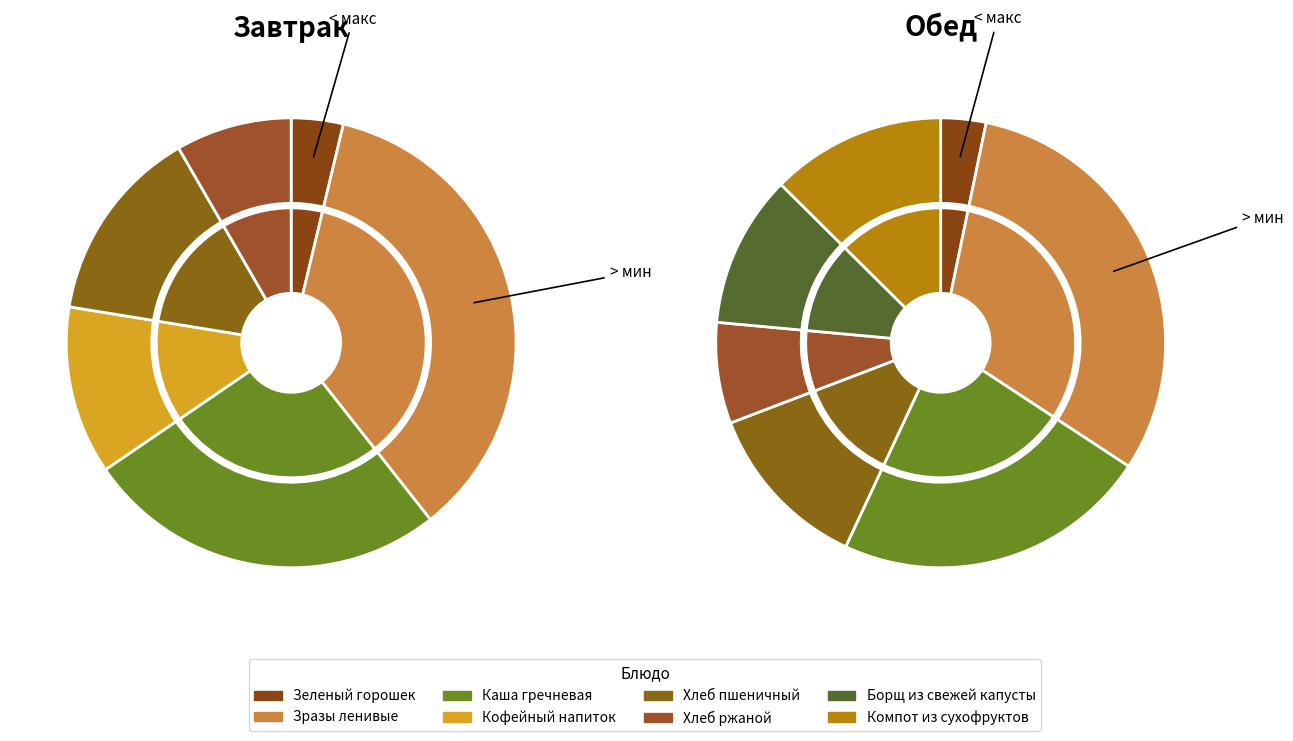

Count the number of slices in the pie.

8